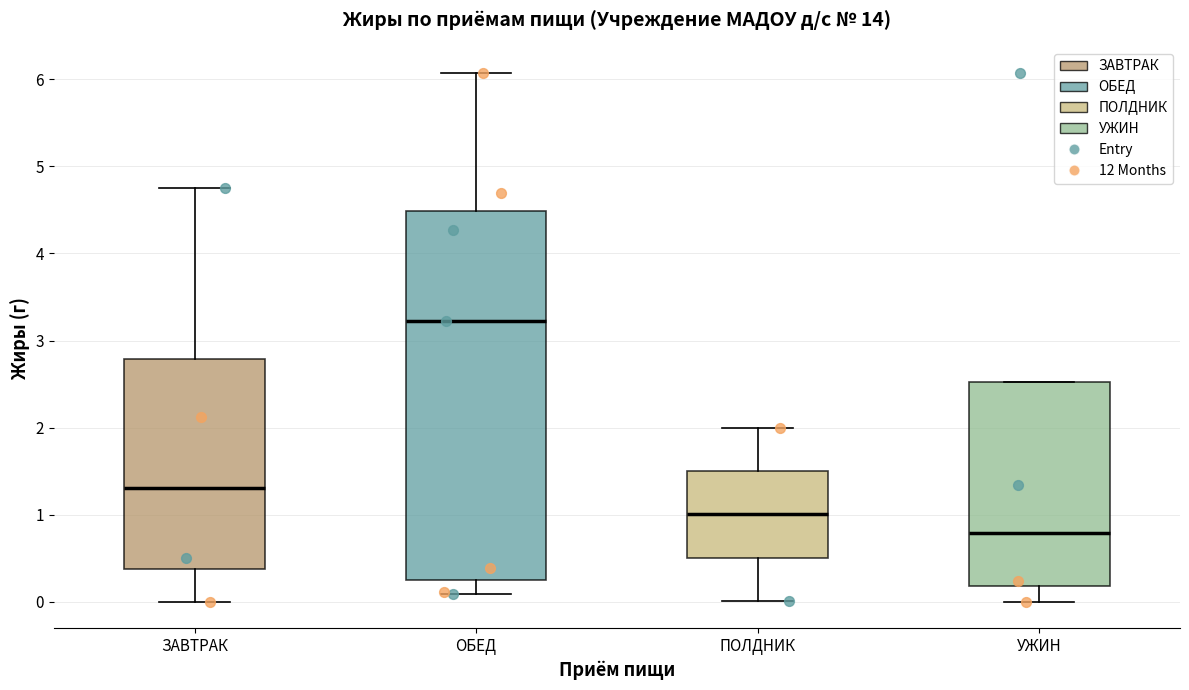

Reading left to right, read every box against the y-axis: the position of its median line, the range the box covers, and the ends of its whiskers. The values are not printed on the chart, so give them approximately, as read against the axis.

ЗАВТРАК: median 1.3, box 0.4 to 2.8, whiskers 0.0 to 4.8
ОБЕД: median 3.2, box 0.3 to 4.5, whiskers 0.1 to 6.1
ПОЛДНИК: median 1.0, box 0.5 to 1.5, whiskers 0.0 to 2.0
УЖИН: median 0.8, box 0.2 to 2.5, whiskers 0.0 to 2.5